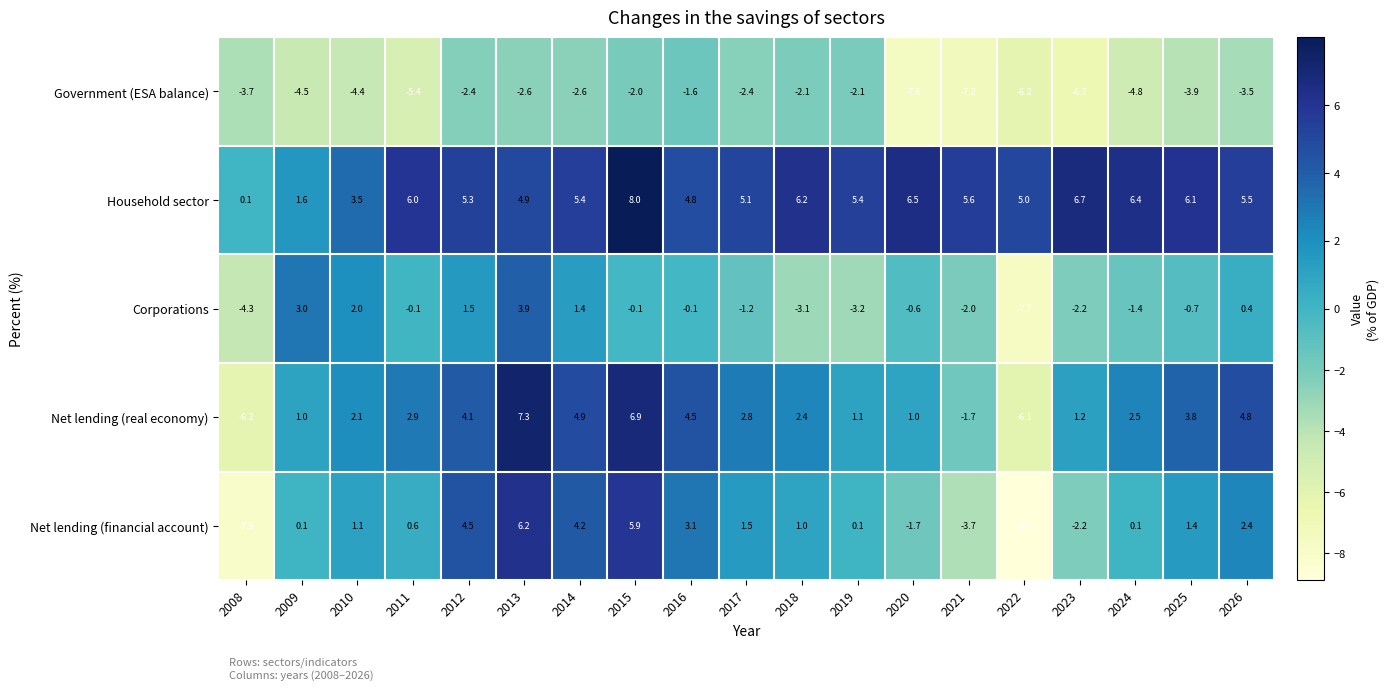

How many data points in Corporations are less than 0?

13